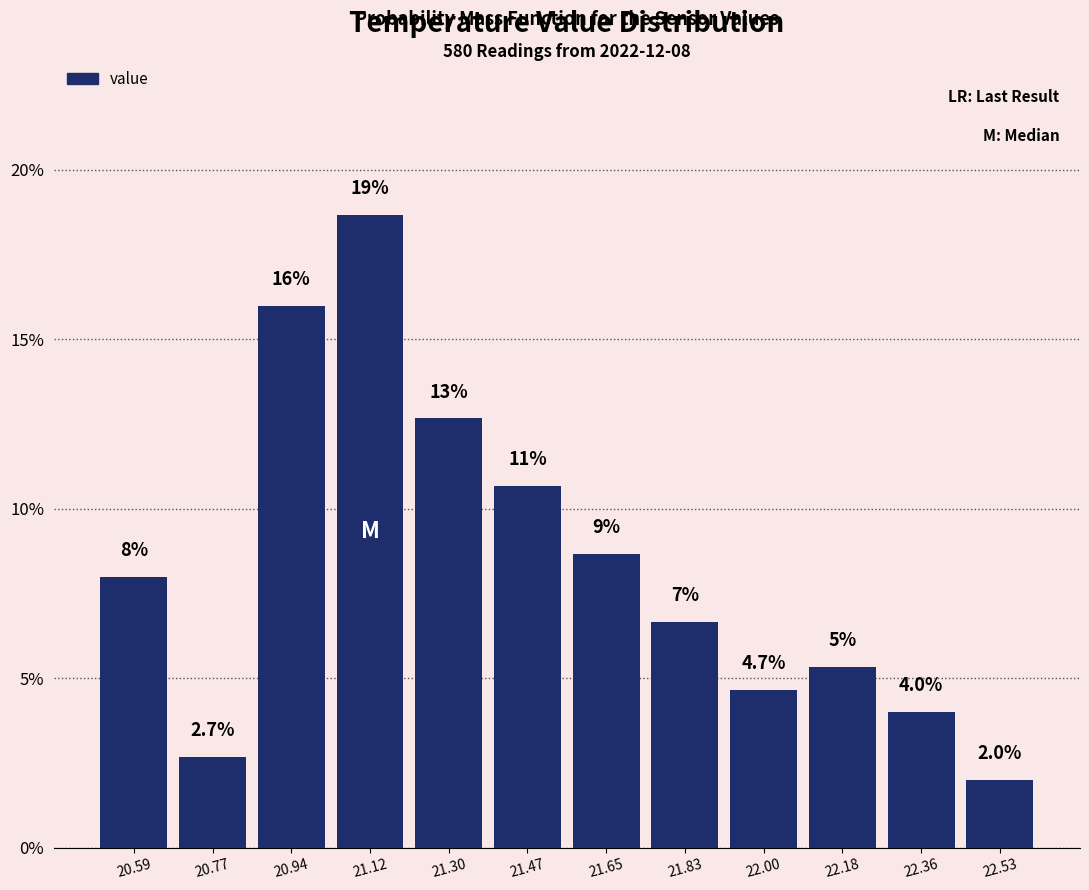

Over which range of the x-axis is the bar tallest?

21.04 to 21.20